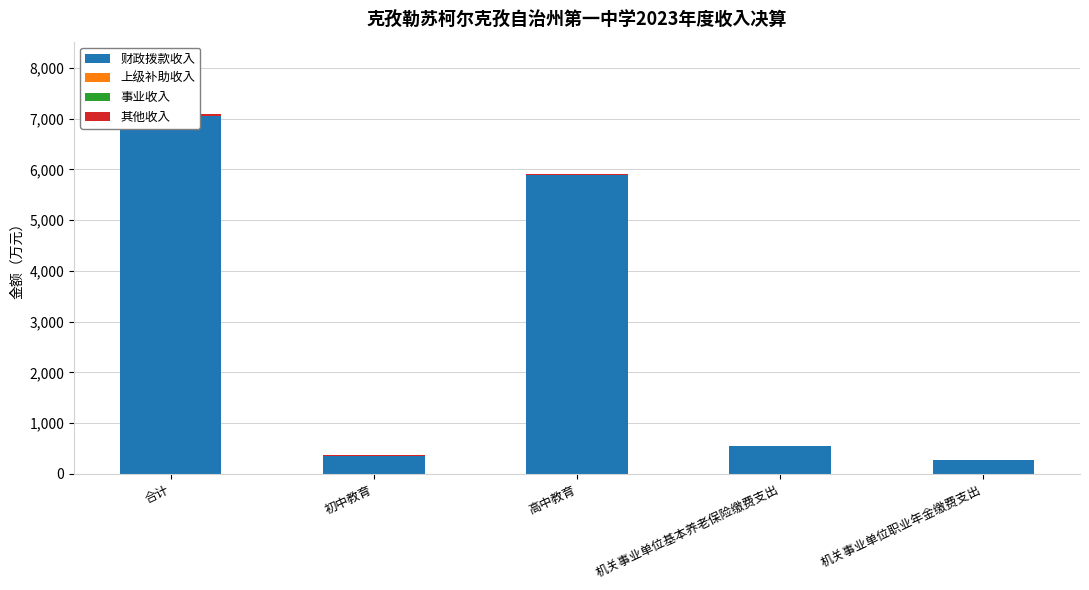

Rank the series at 高中教育 from highest to lowest value.

财政拨款收入, 其他收入, 上级补助收入, 事业收入